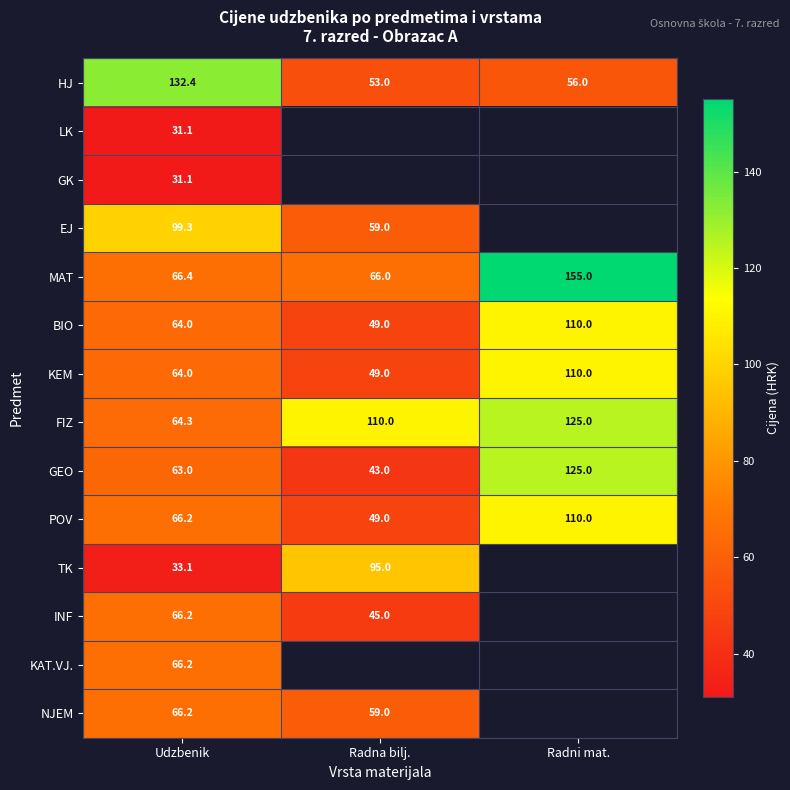

At which category is the sum across all series the highest?

Udzbenik